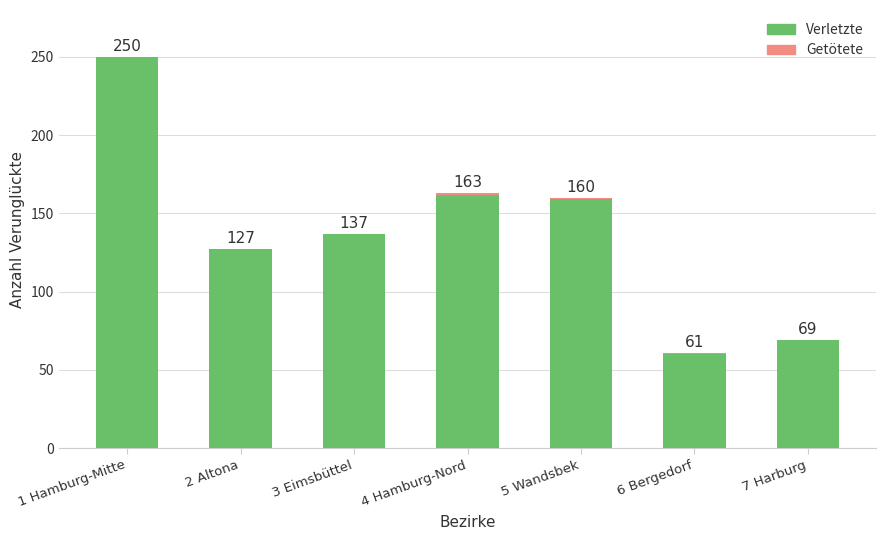

What is the total value across all series at 6 Bergedorf?

61